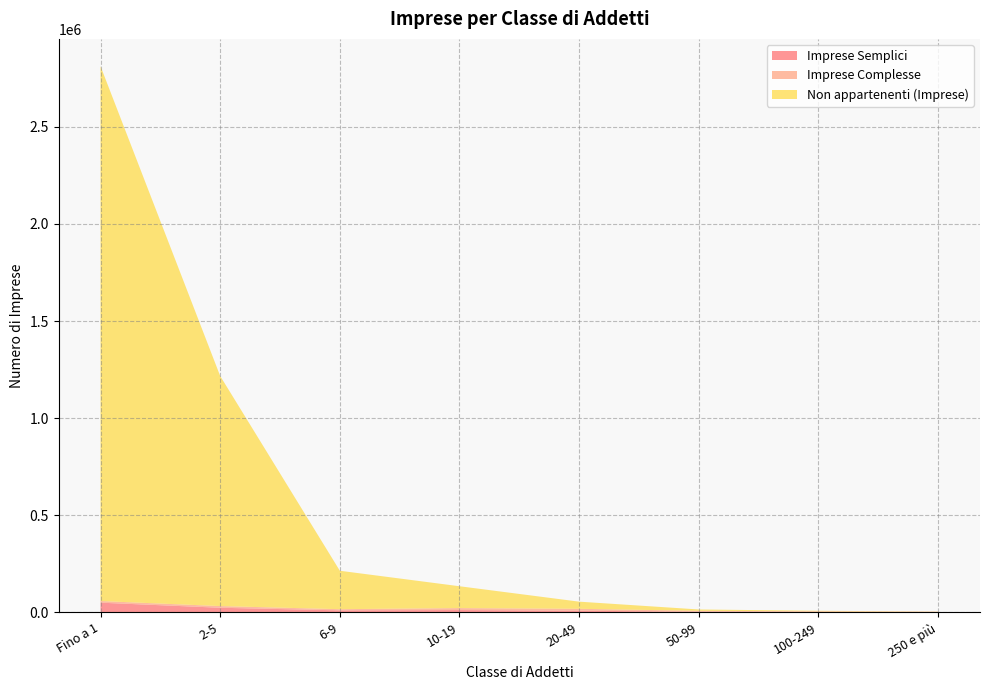

Reading left to right, what are all the values shown in this chart?

Imprese Semplici: Fino a 1=50115	2-5=23986	6-9=10585	10-19=12295	20-49=8727	50-99=3586	100-249=2363	250 e più=1285
Imprese Complesse: Fino a 1=8426	2-5=8638	6-9=5999	10-19=9941	20-49=9877	50-99=4639	100-249=3289	250 e più=2318
Non appartenenti (Imprese): Fino a 1=2753723	2-5=1184670	6-9=197914	10-19=112519	20-49=36766	50-99=6929	100-249=2784	250 e più=772